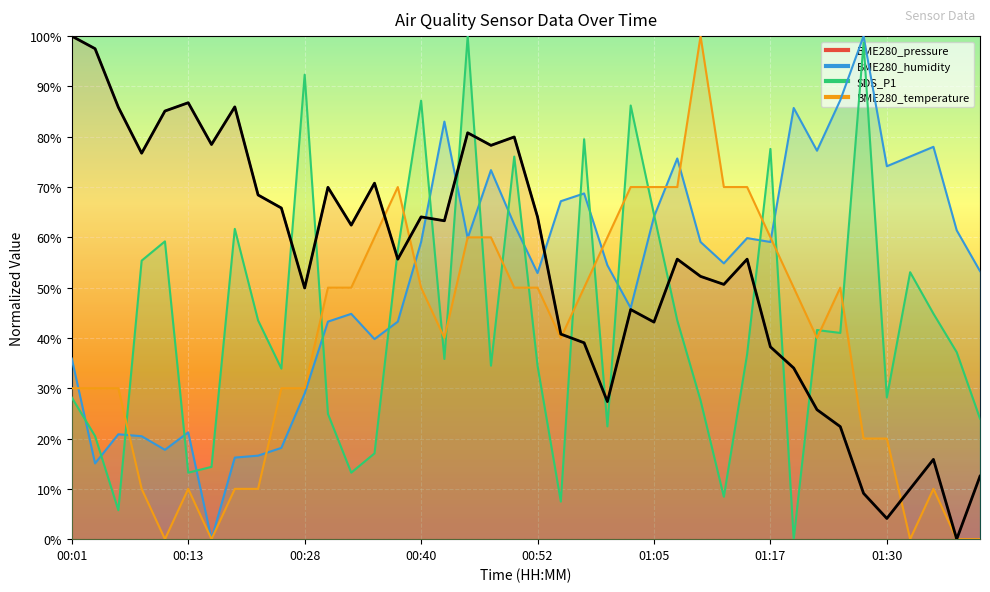

Which category has the highest value in the BME280_temperature series?

01:10